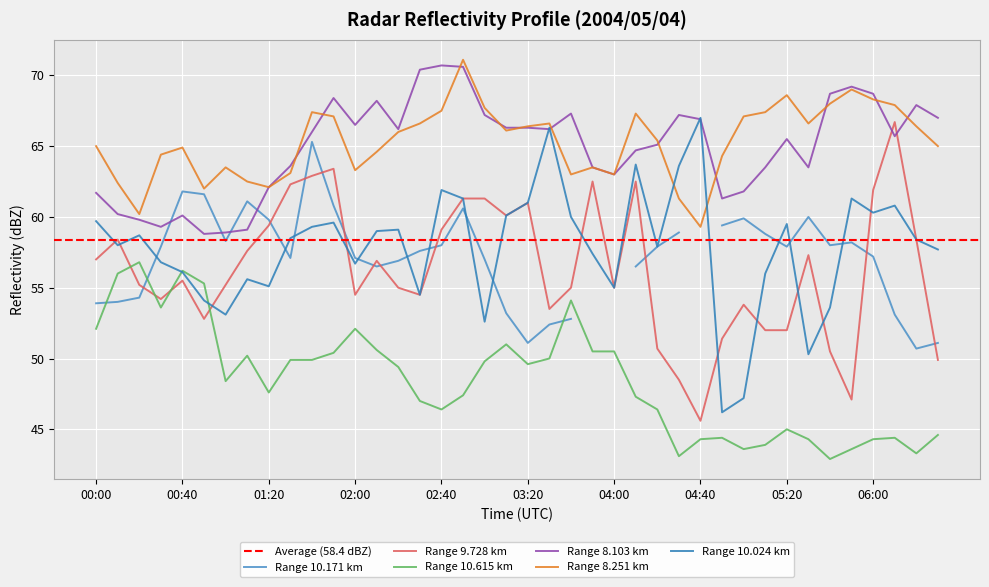

What is the average value of the 8.251 series?

65.3